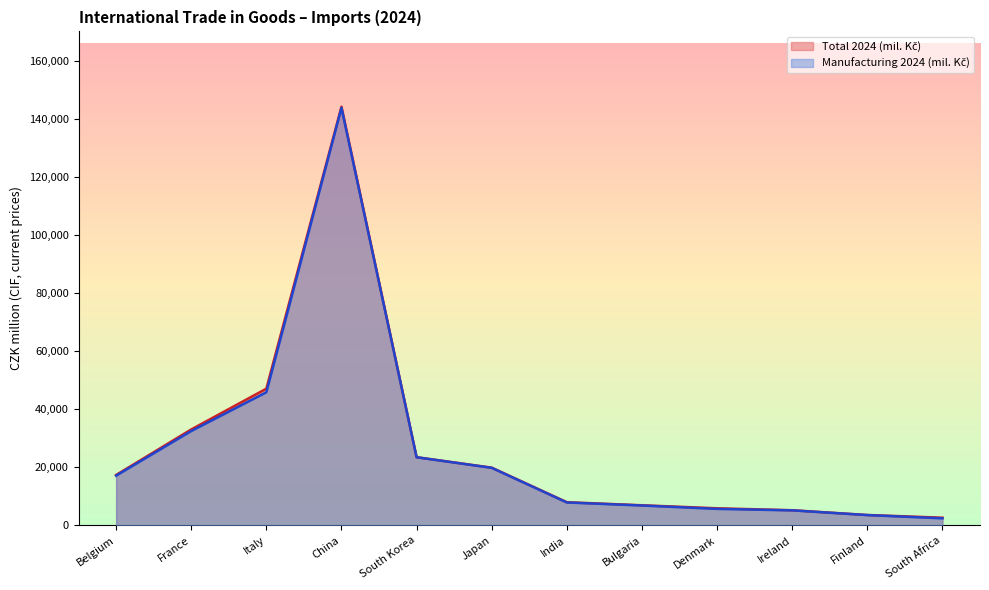

In Manufacturing 2024 (mil. Kč), how many points are higher than both neighbors (excluding endpoints)?

1